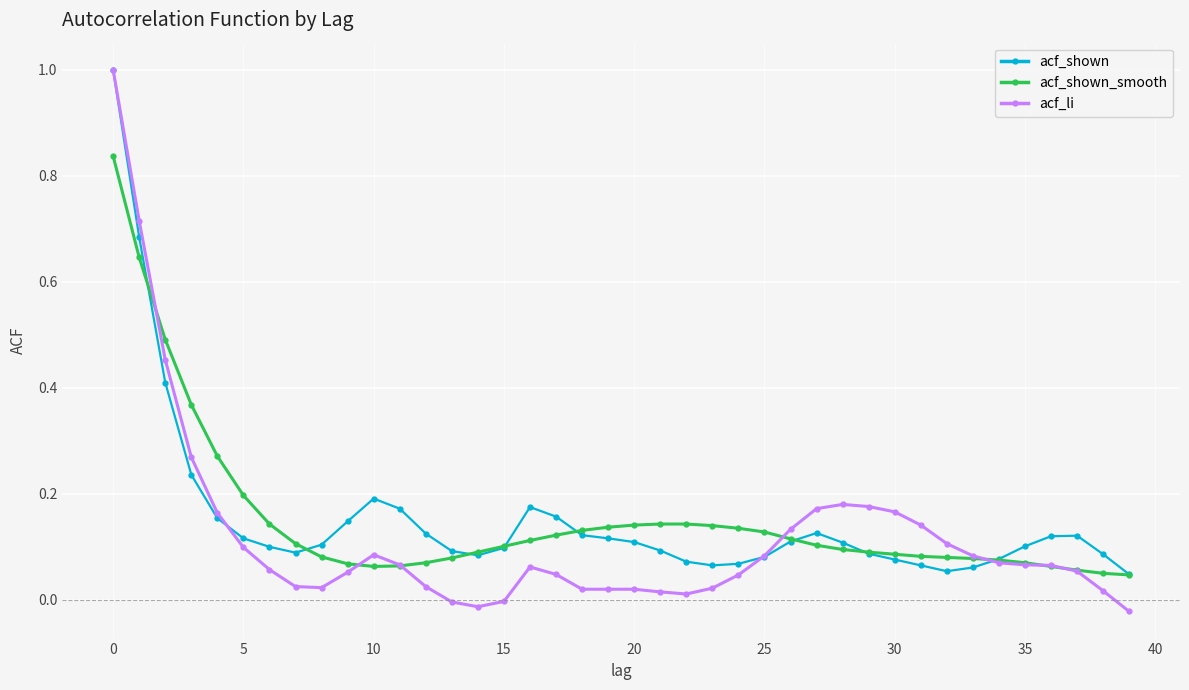

Which series has the widest spread of values?

acf_li